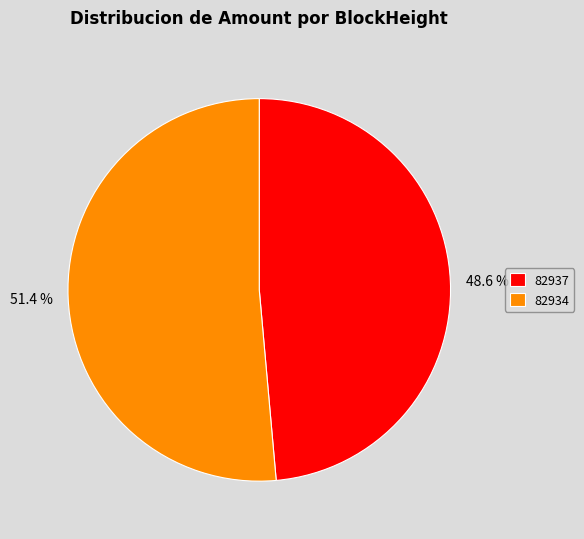

Does 48.6 % account for over 50% of the chart?

No